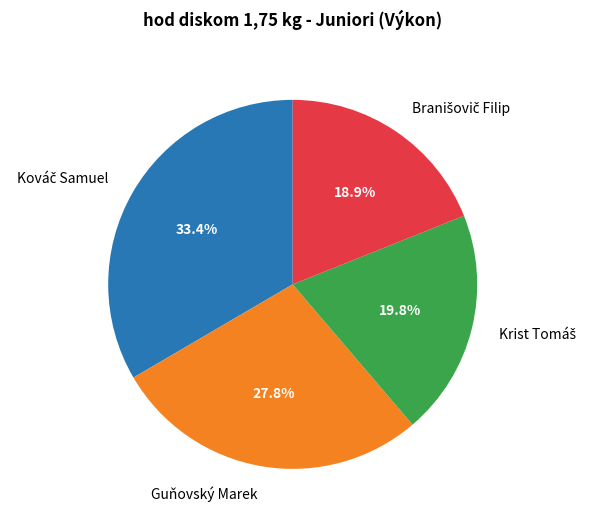

Does any single category account for the majority?

No